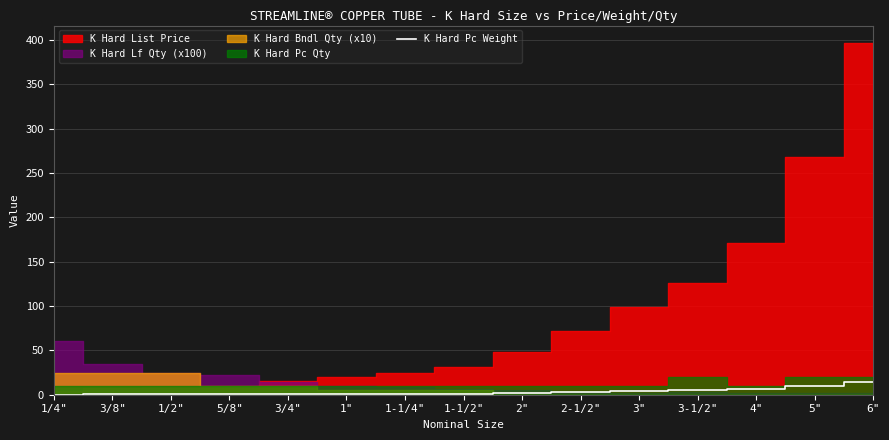

True or false: the data shows 4.0 at 3".

True